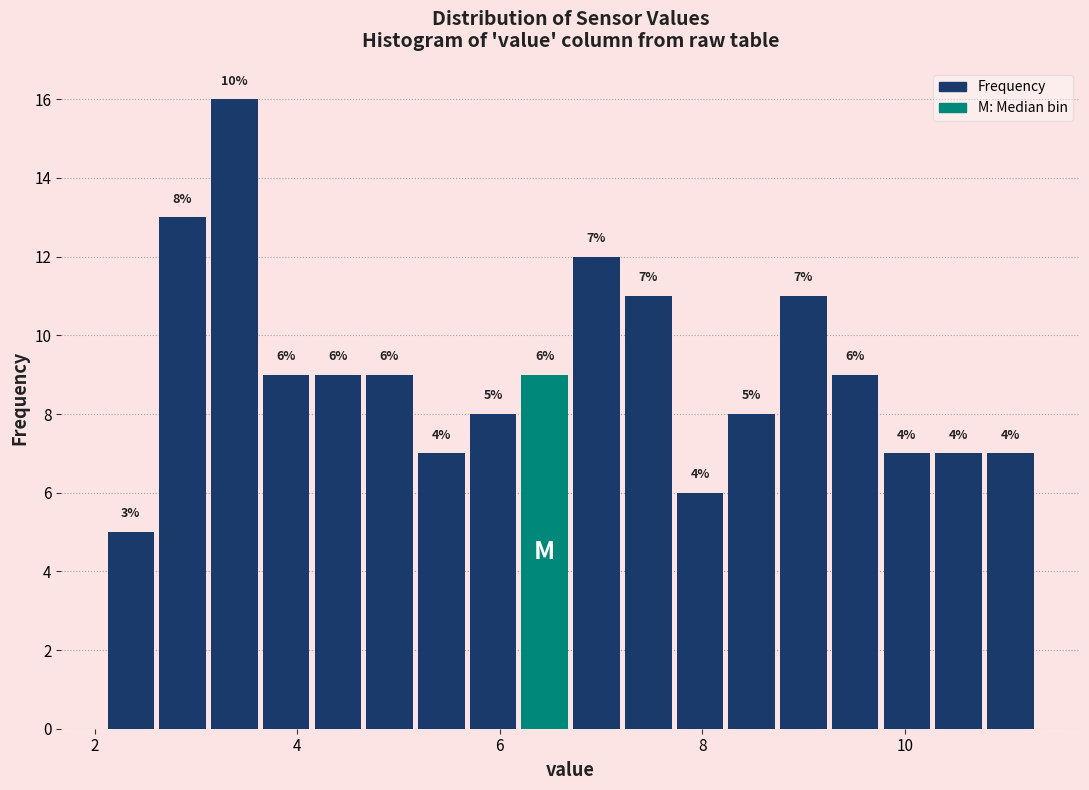

Around what value on the x-axis is the tallest bar? Give the approximate position of its centre, as read against the axis.

3.4